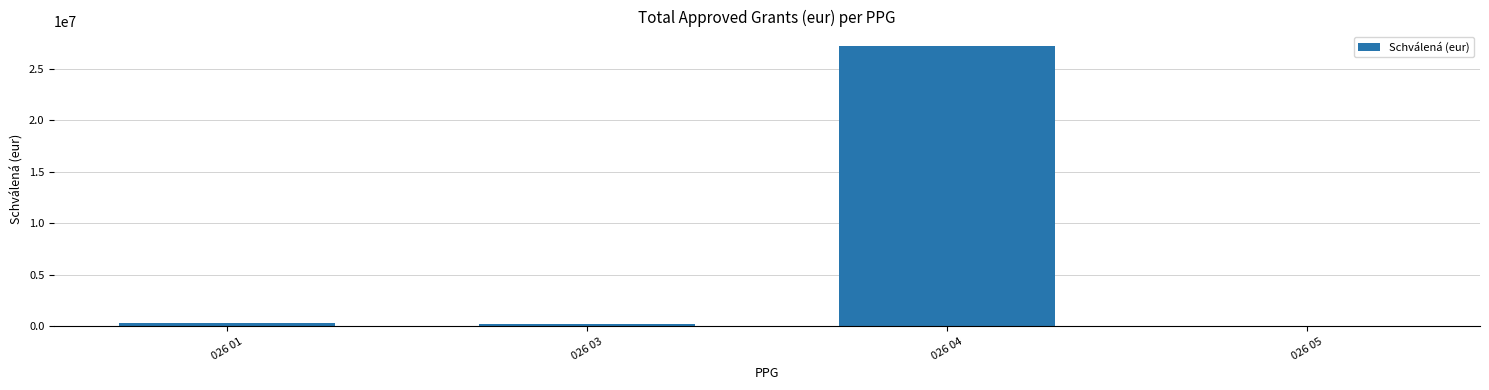

The value at 026 04 is 10142568. True or false?

False